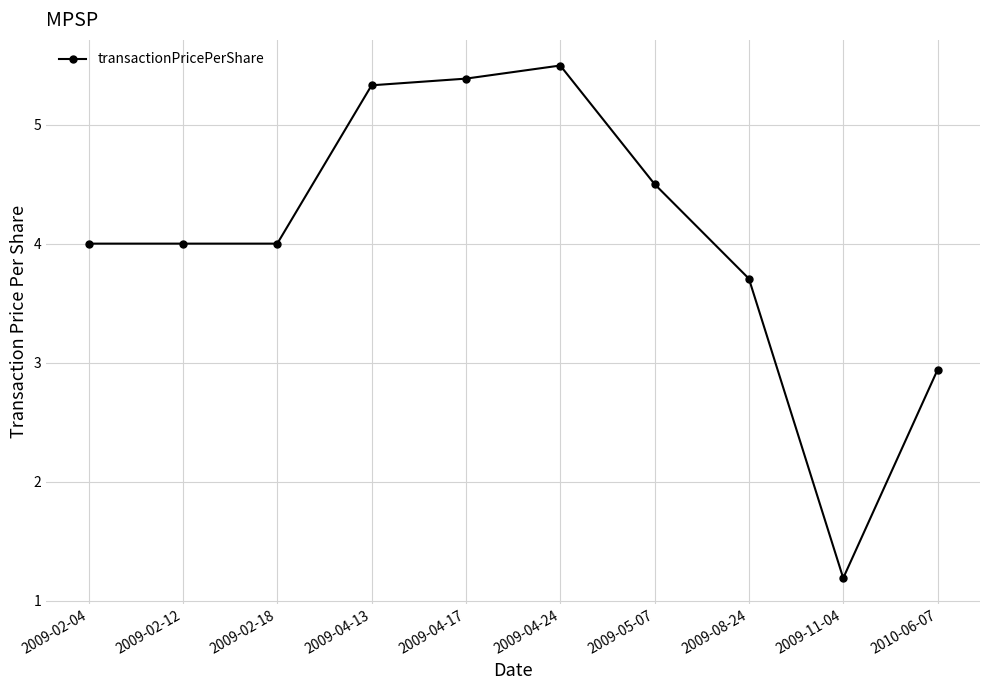

What is the label of the 4th point from the left?

2009-04-13